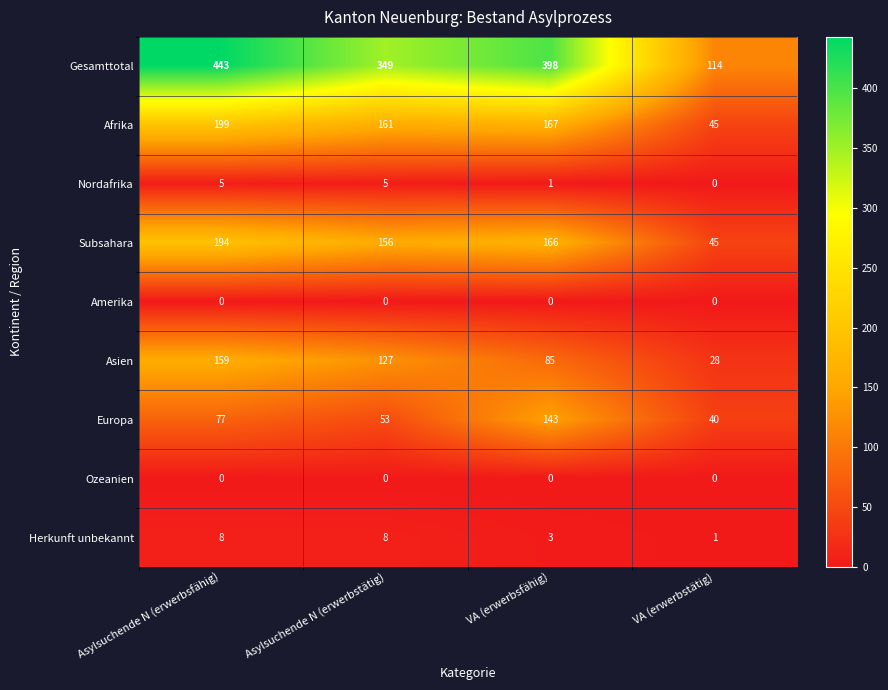

What value does the Europa series have at VA (erwerbsfähig), to the nearest 5?

145